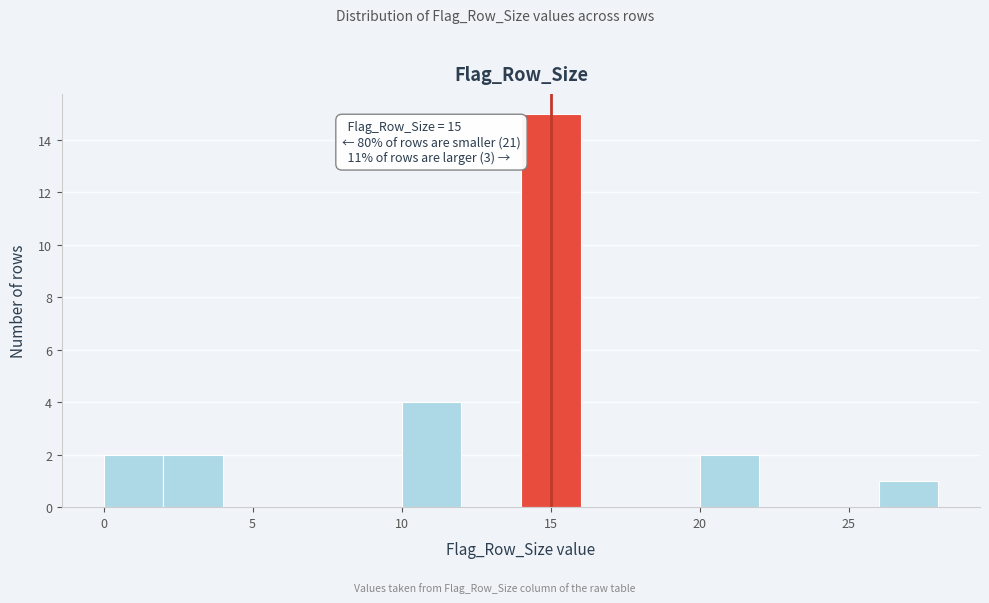

Which range on the x-axis has the tallest bar?

14 to 16